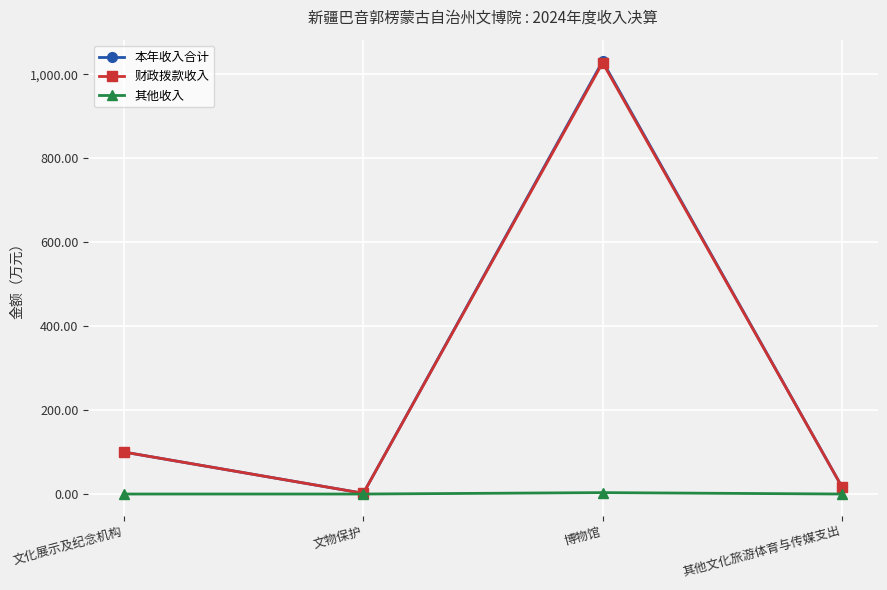

In 本年收入合计, how many points are higher than both neighbors (excluding endpoints)?

1